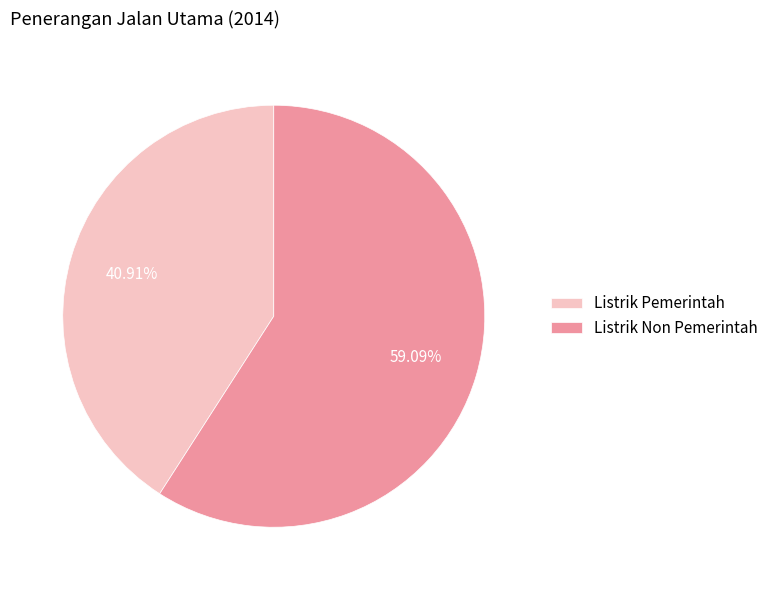

What percentage is the Listrik Non Pemerintah slice, to the nearest percent?

59%